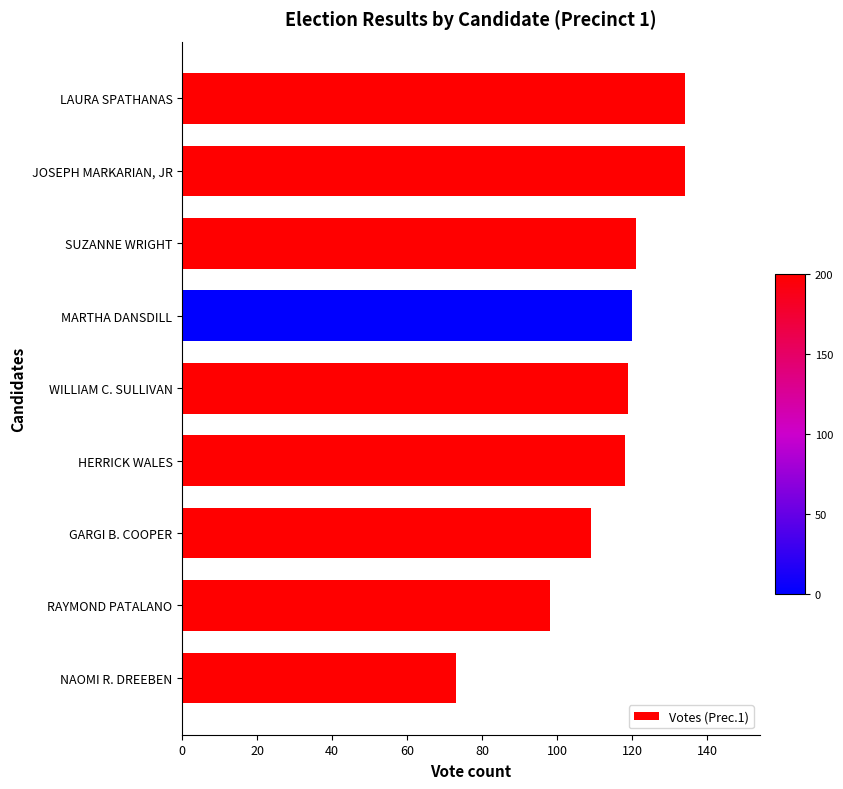

Read the value at MARTHA DANSDILL.

120